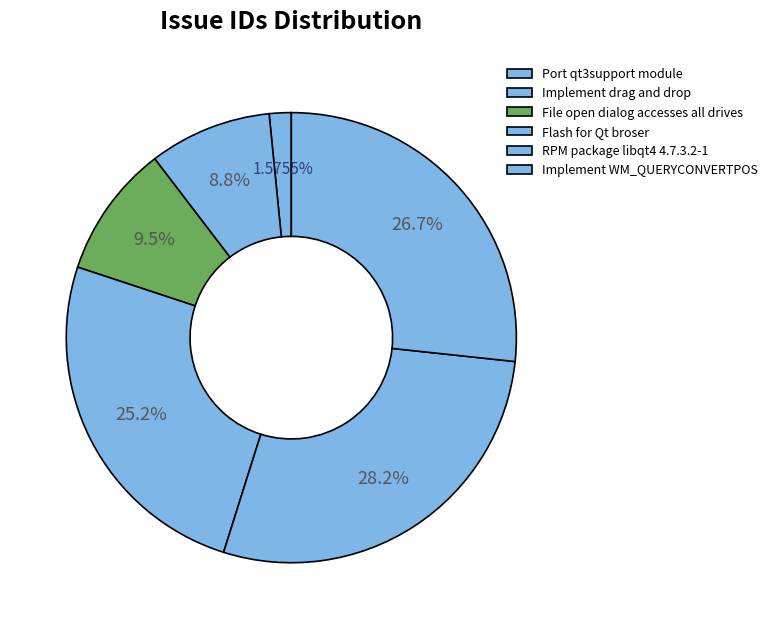

To the nearest percent, what is the combined percentage of Implement WM_QUERYCONVERTPOS and Flash for Qt broser?

52%